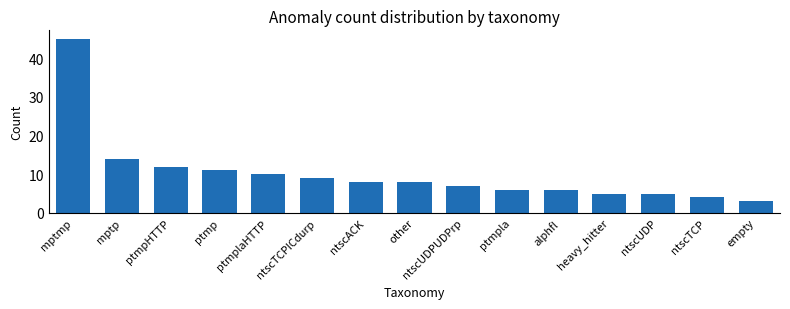

What is the sum of the values at ptmp and other?

19